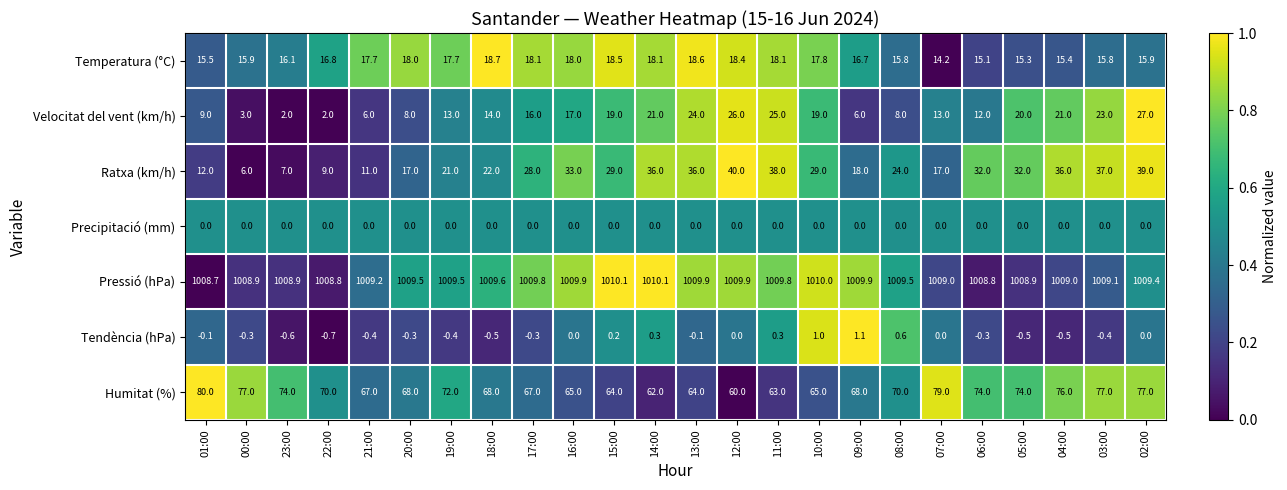

At which category does the chart reach its minimum across all series?

22:00